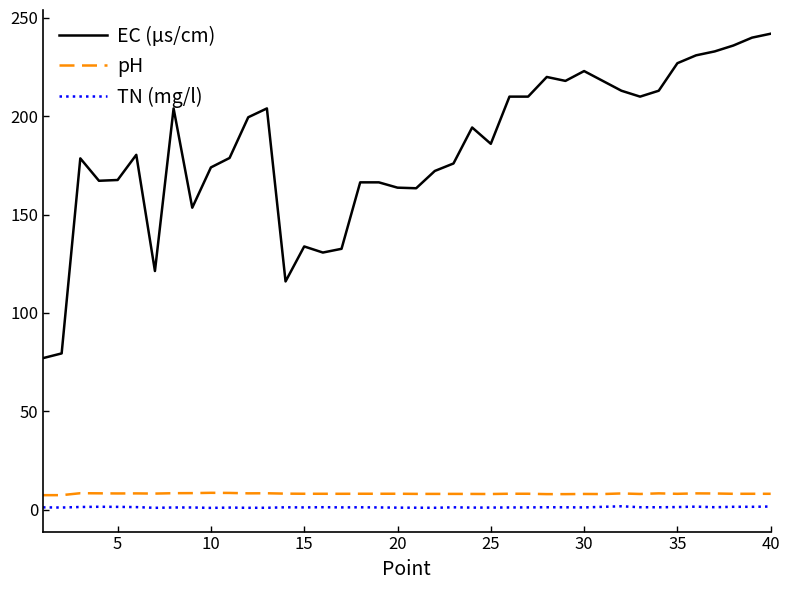

Which series has the largest total across all categories?

EC (µs/cm)